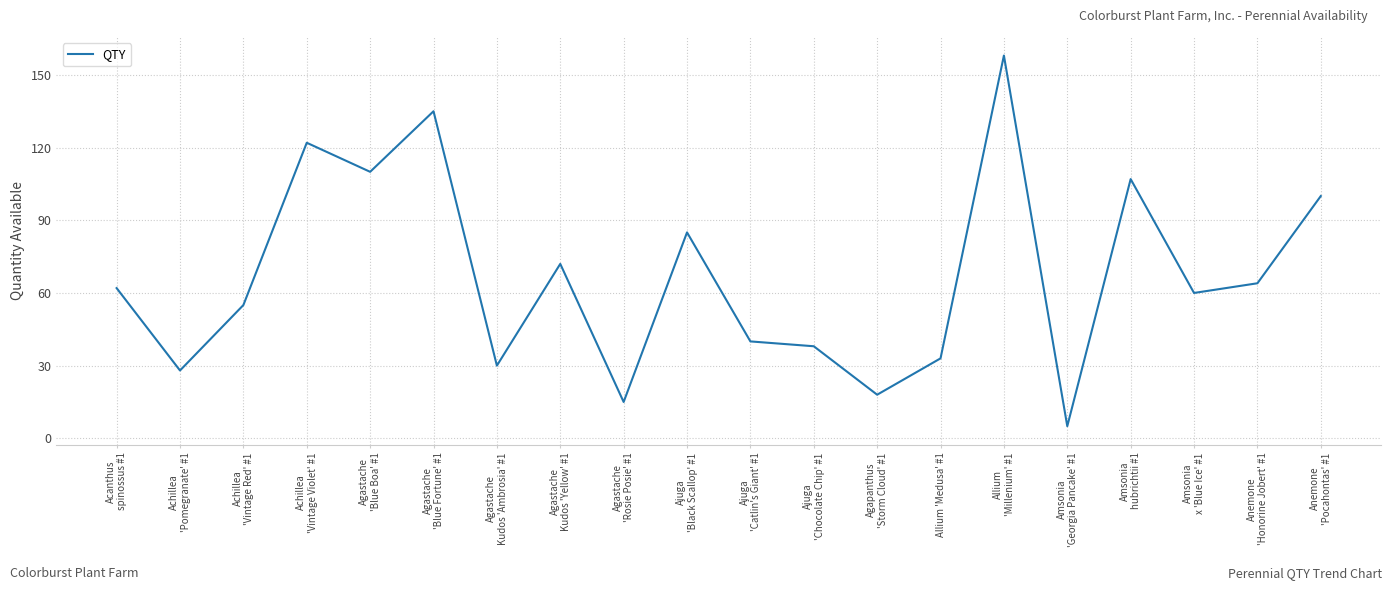

Is this an area chart (filled region under the line)?

No